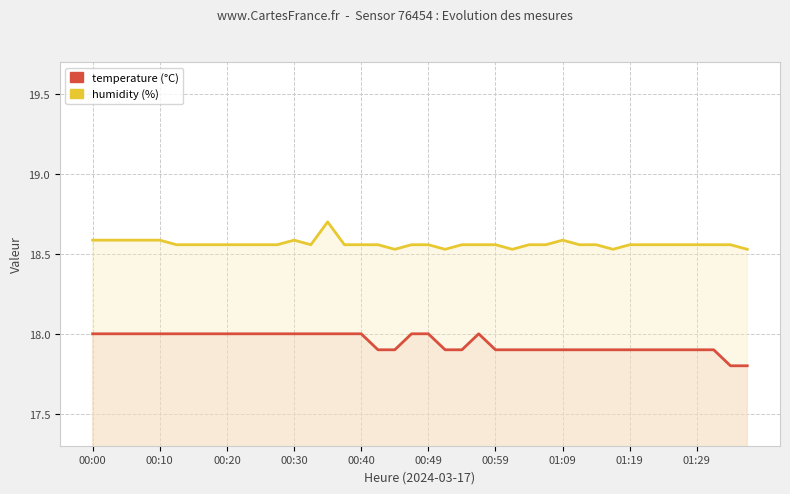

At 10, list the series in order from smallest to largest.

temperature, humidity